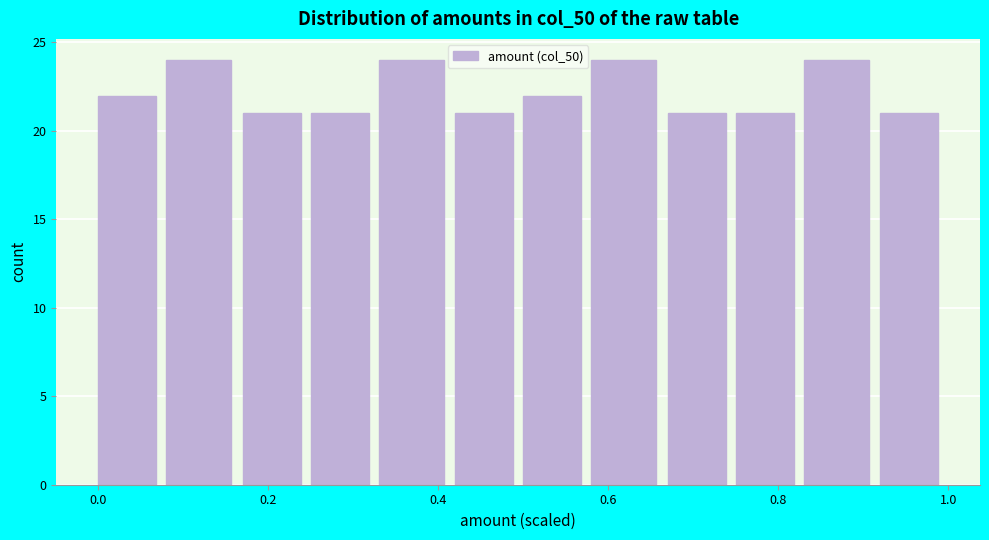

How tall is the bar that spans 0.33 to 0.42 on the x-axis? Neither the bar edges nor the heights are printed on the chart, so give them approximately, as read against the axes.

24